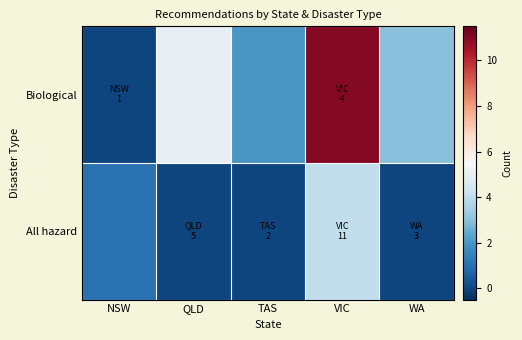

At which category is the sum across all series the highest?

VIC